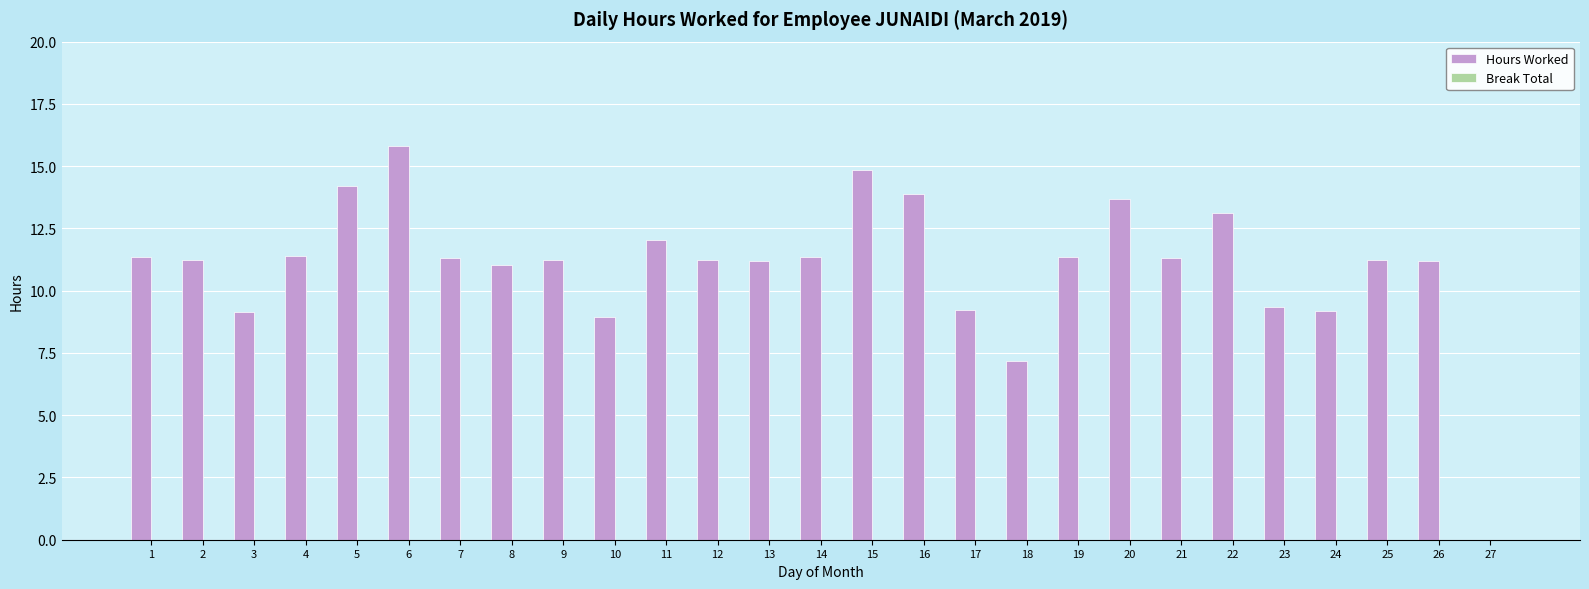

What is the sum of the values at 16 and 11?

25.9